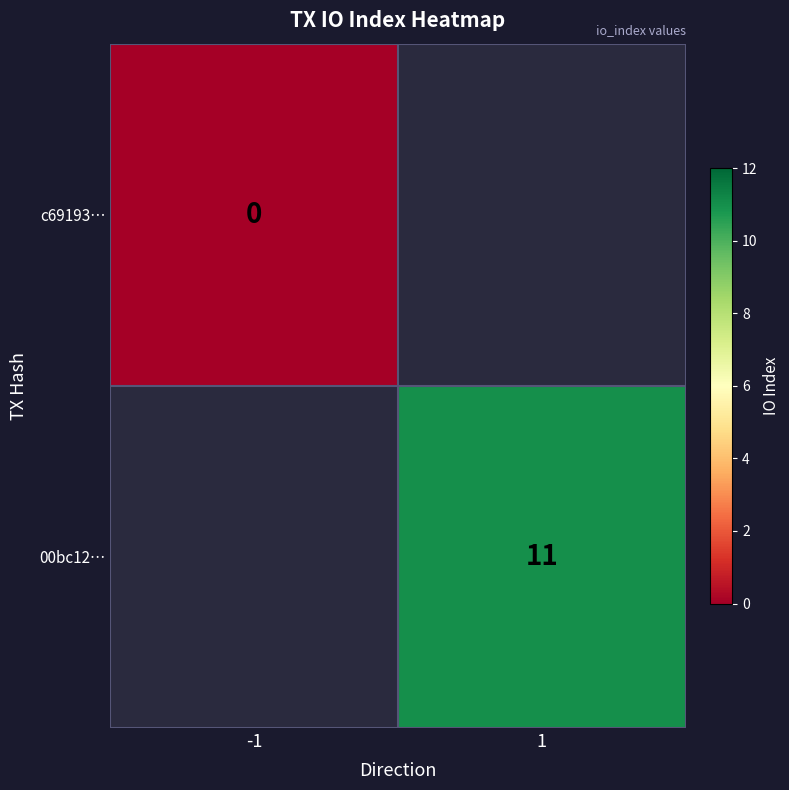

Is it true that 00bc12… equals 18.6 at 1?

False